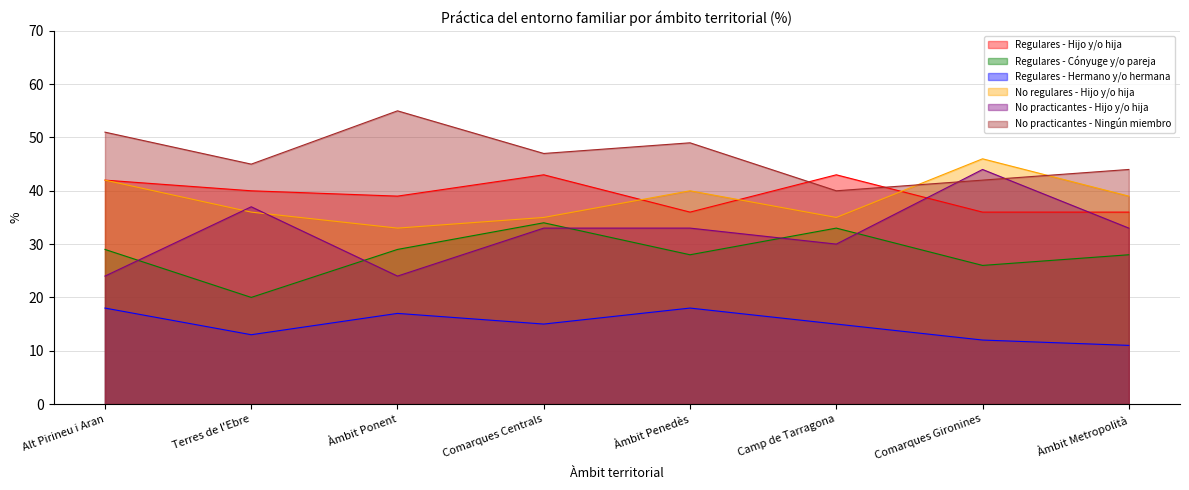

What is the difference between the highest and lowest values at Àmbit Penedès?

31